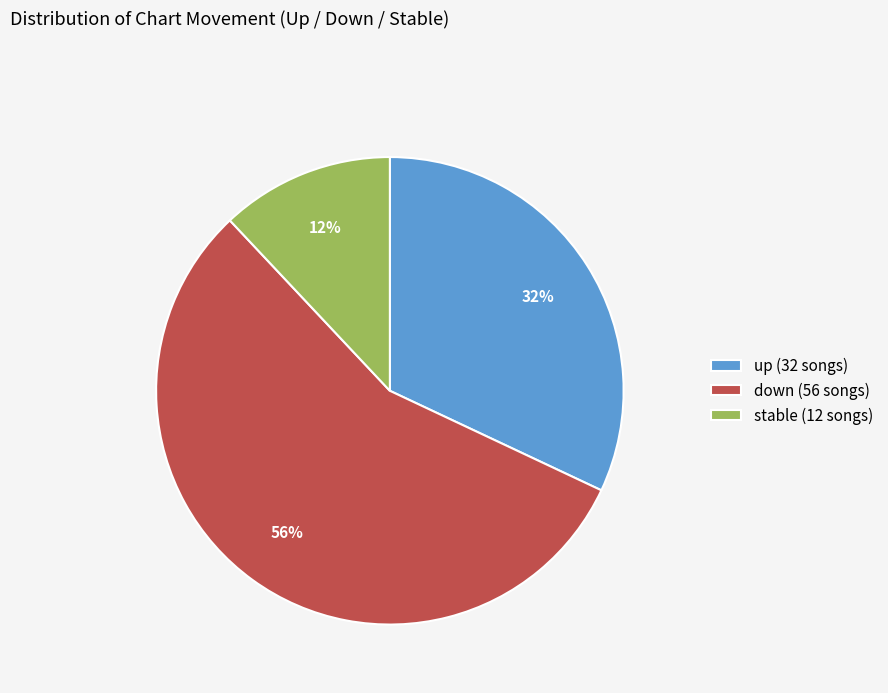

Which has a higher value, stable (12 songs) or down (56 songs)?

down (56 songs)